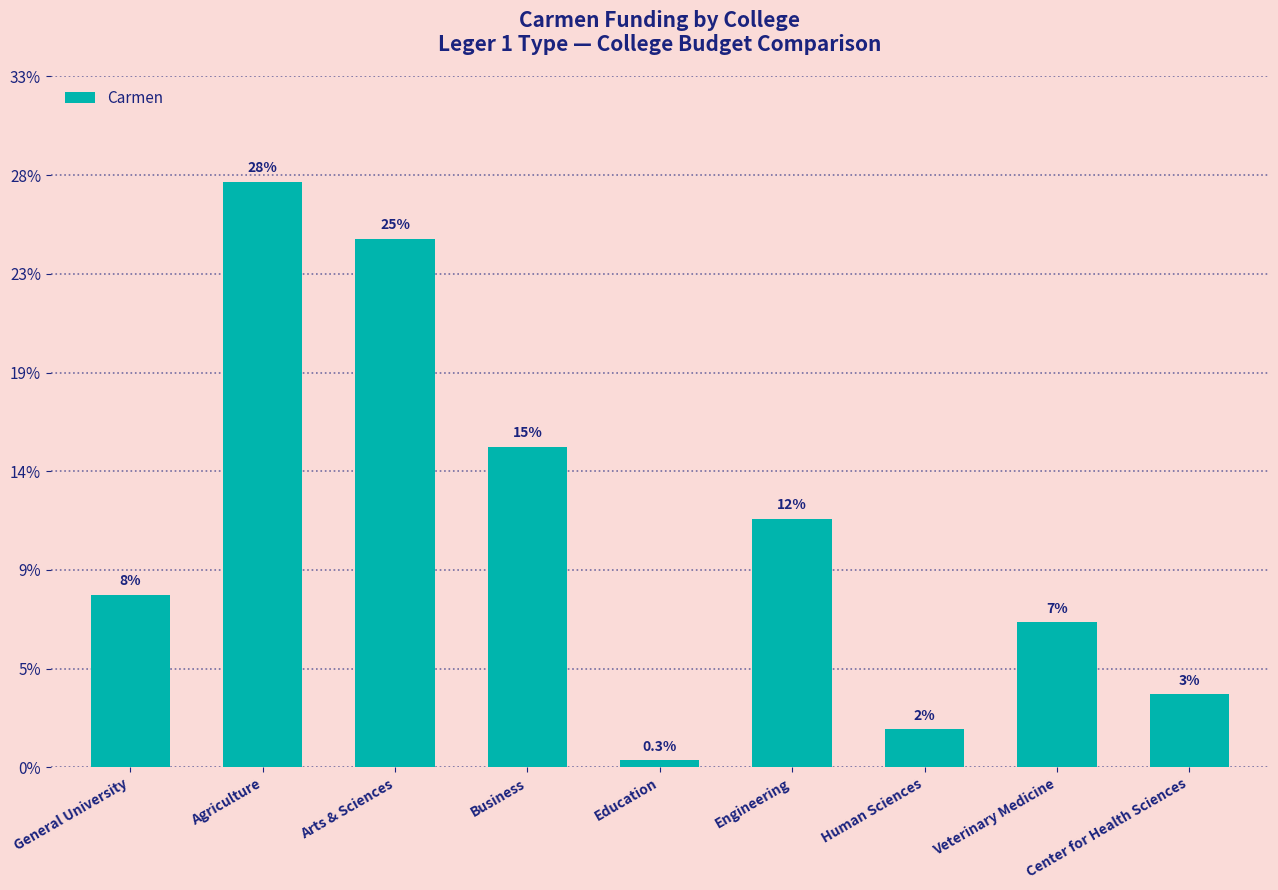

Does the chart contain stacked bars?

No